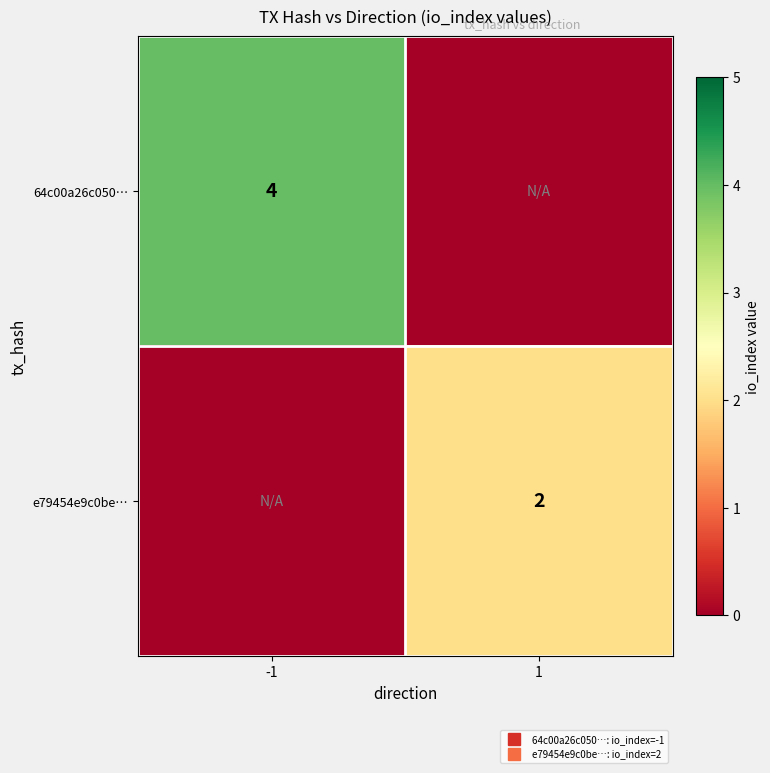

Rank the categories by 64c00a26c050… value from lowest to highest.

1, -1